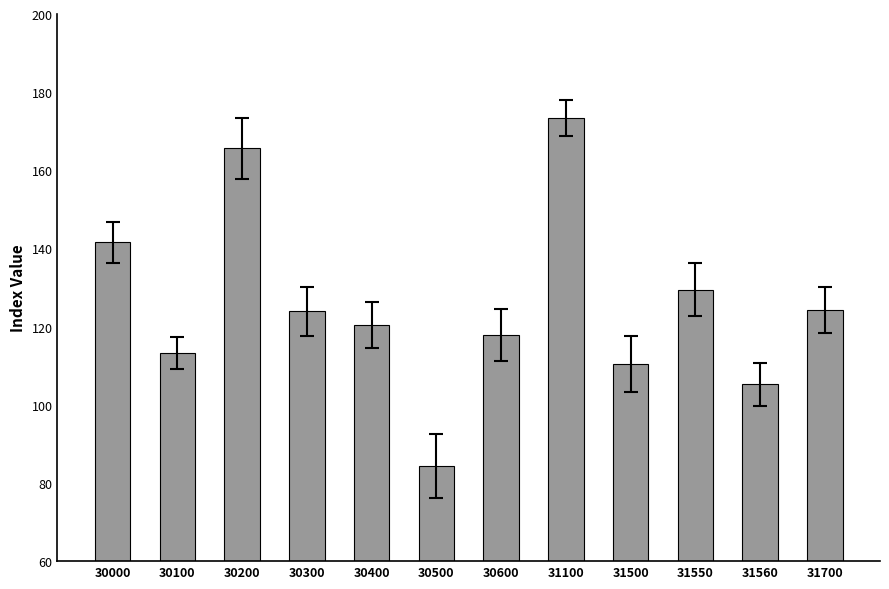

Between 31550 and 31560, which is larger?

31550